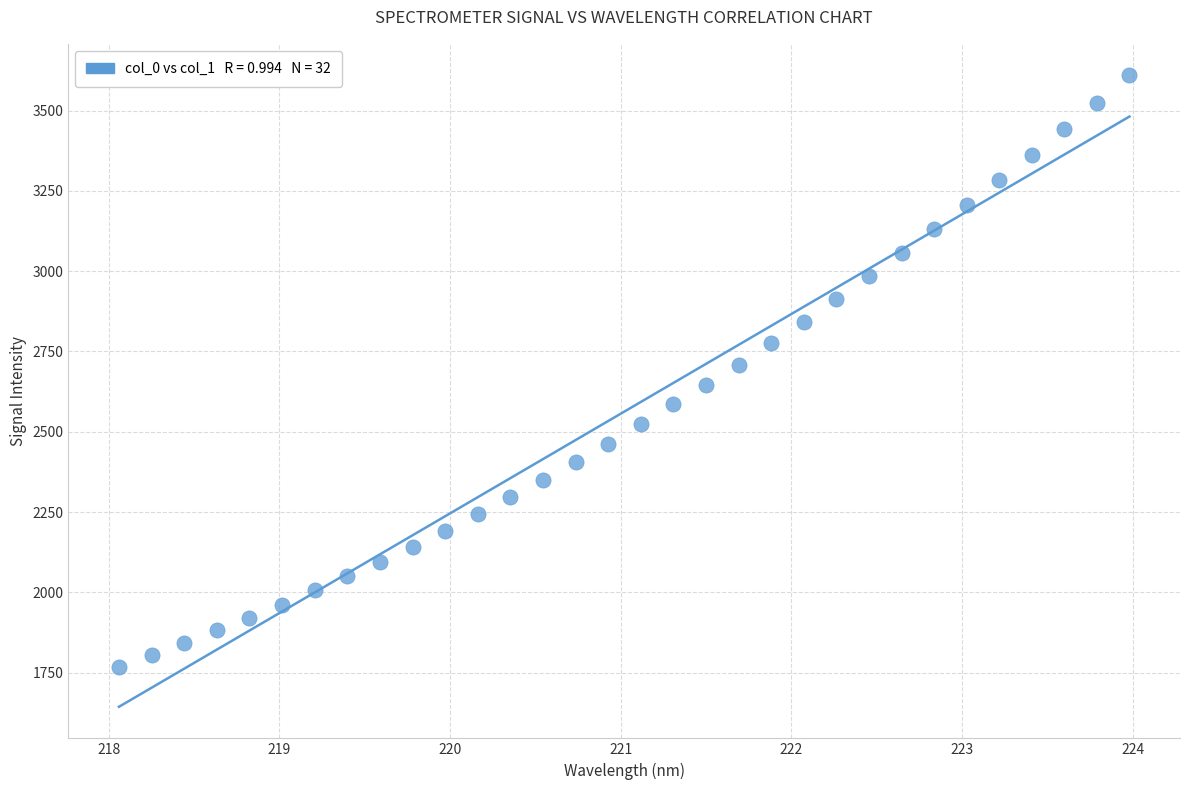

What is the range of Y values (max minus min)?

1841.7